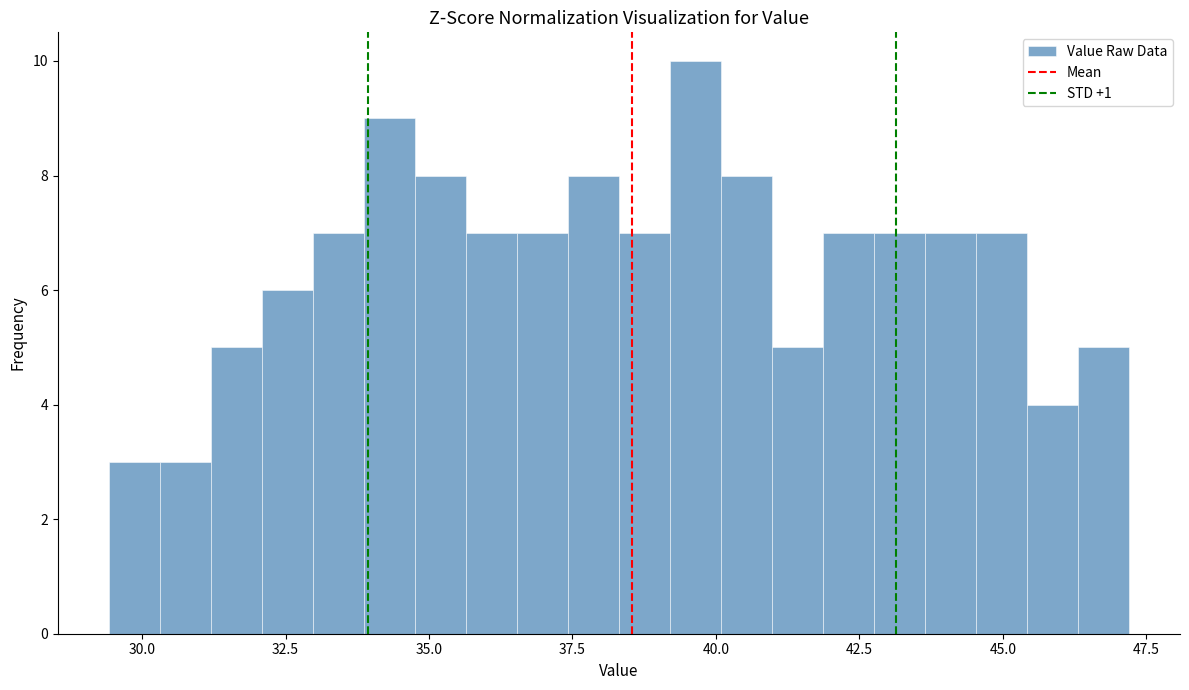

Read against the x-axis, roughly where is the centre of the tallest bar?

39.5